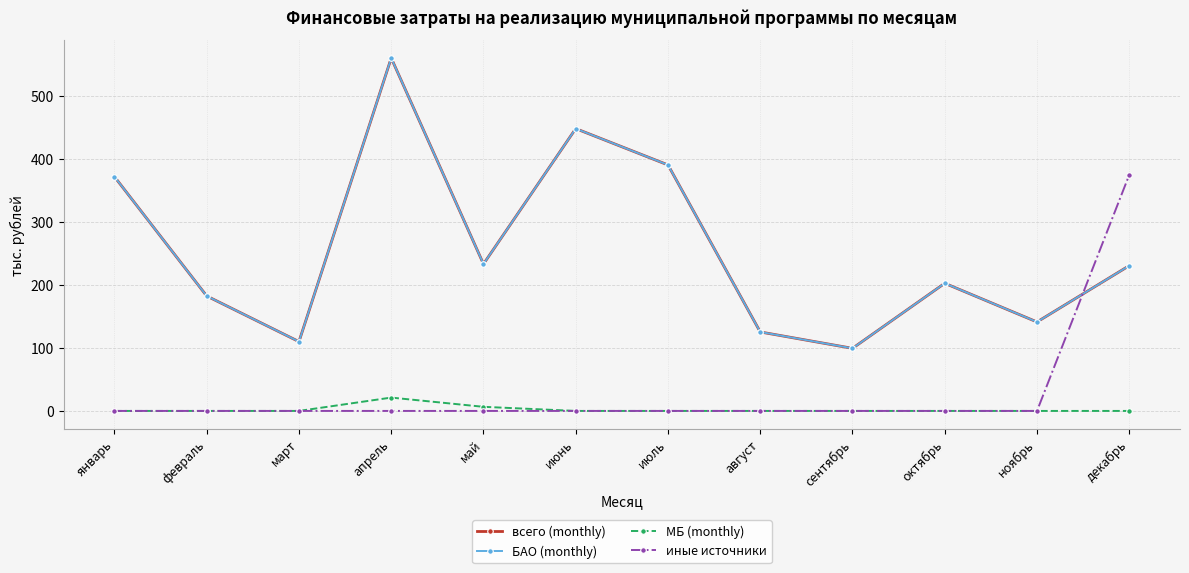

What is the sum of the БАО (monthly) values at январь and август?

497.5